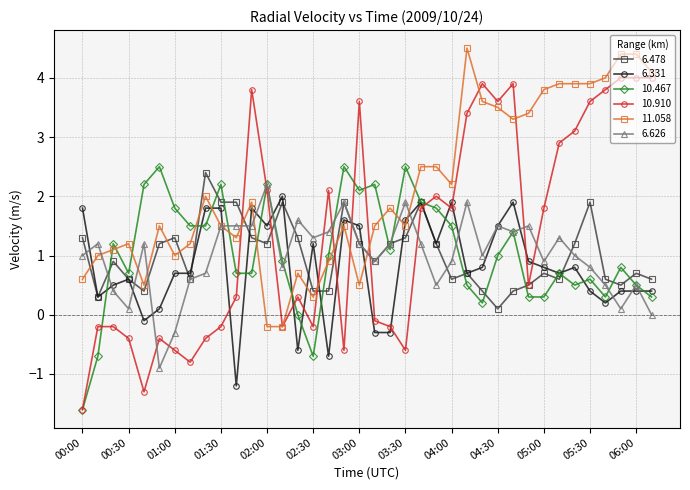

True or false: 6.331 and 11.058 intersect in this chart.

True